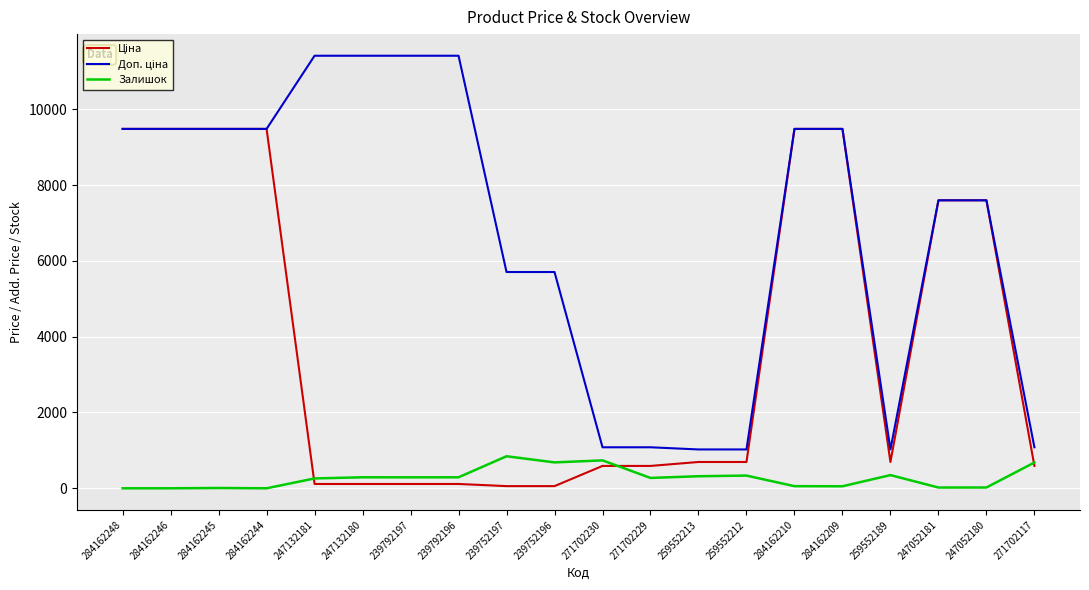

The value of Залишок at 284162248 is 0.0. True or false?

True